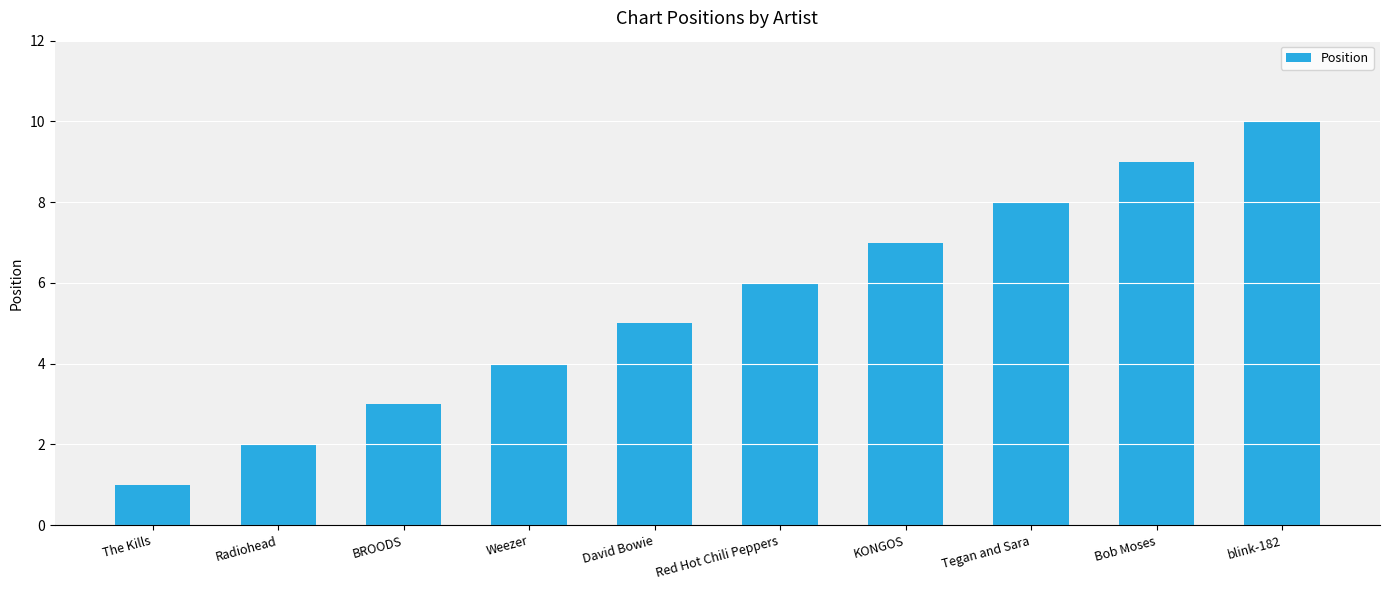

Rank the categories by value from lowest to highest.

The Kills, Radiohead, BROODS, Weezer, David Bowie, Red Hot Chili Peppers, KONGOS, Tegan and Sara, Bob Moses, blink-182